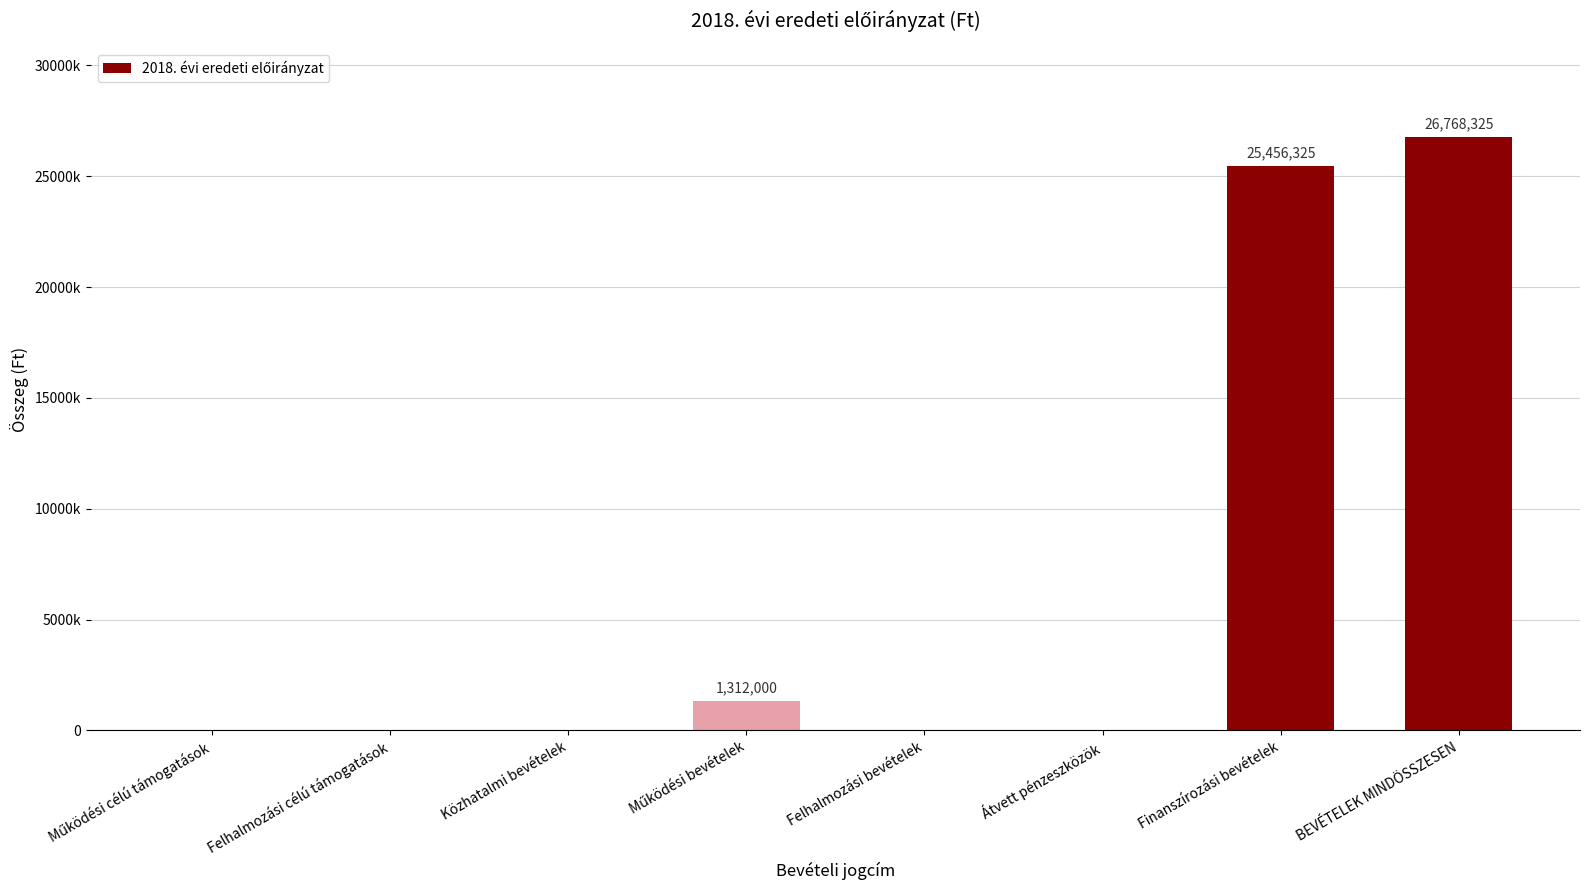

List the labels in order of value, largest first.

BEVÉTELEK MINDÖSSZESEN, Finanszírozási bevételek, Működési bevételek, Működési célú támogatások, Felhalmozási célú támogatások, Közhatalmi bevételek, Felhalmozási bevételek, Átvett pénzeszközök